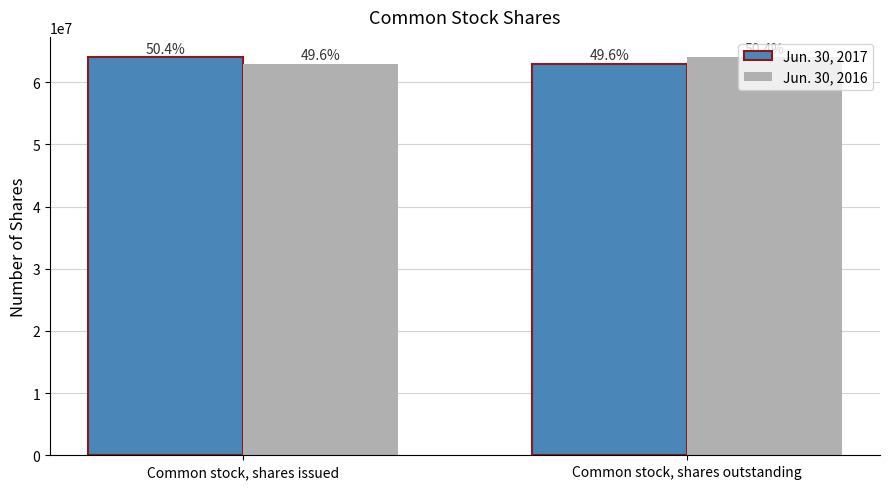

How many groups of bars are there?

2